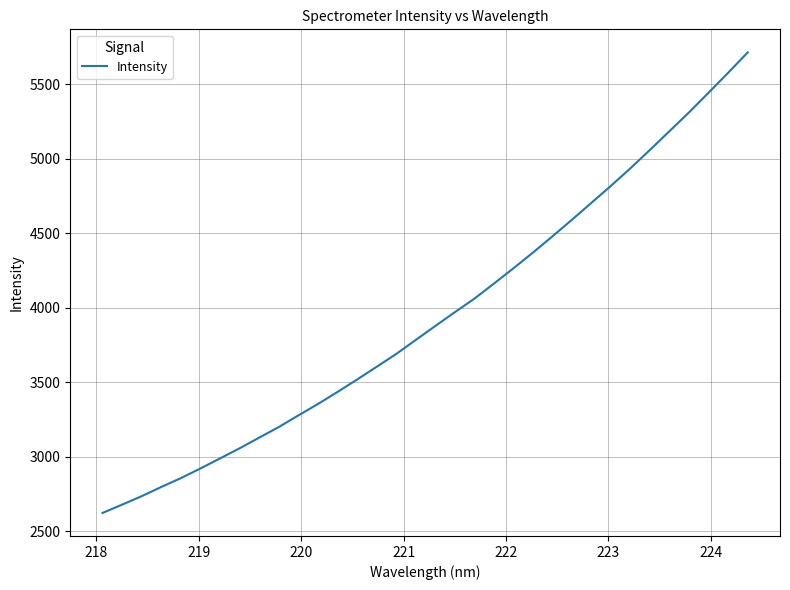

What is the greatest value displayed?

5713.1